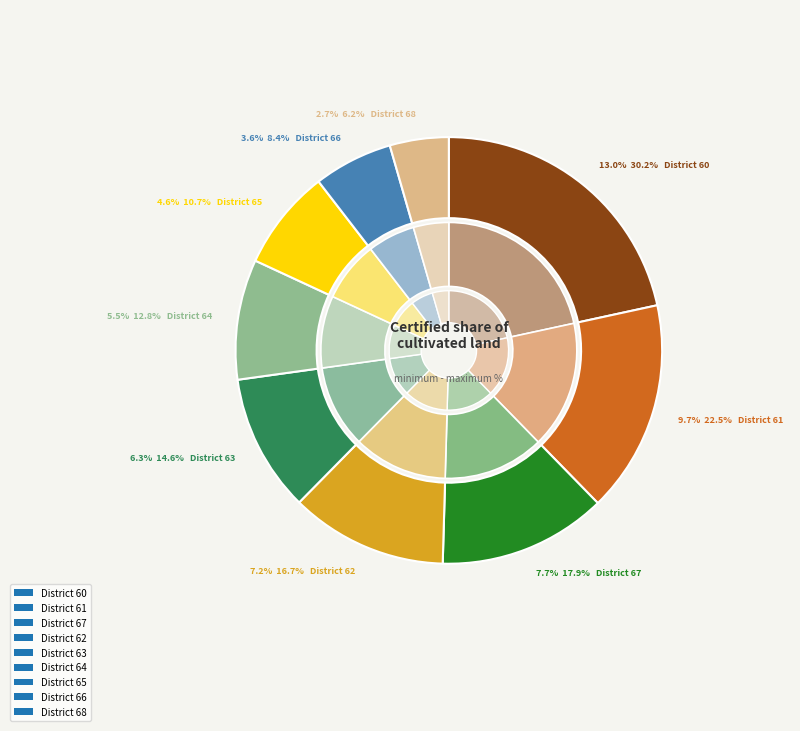

Is it true that 67 is 13% of the pie?

True